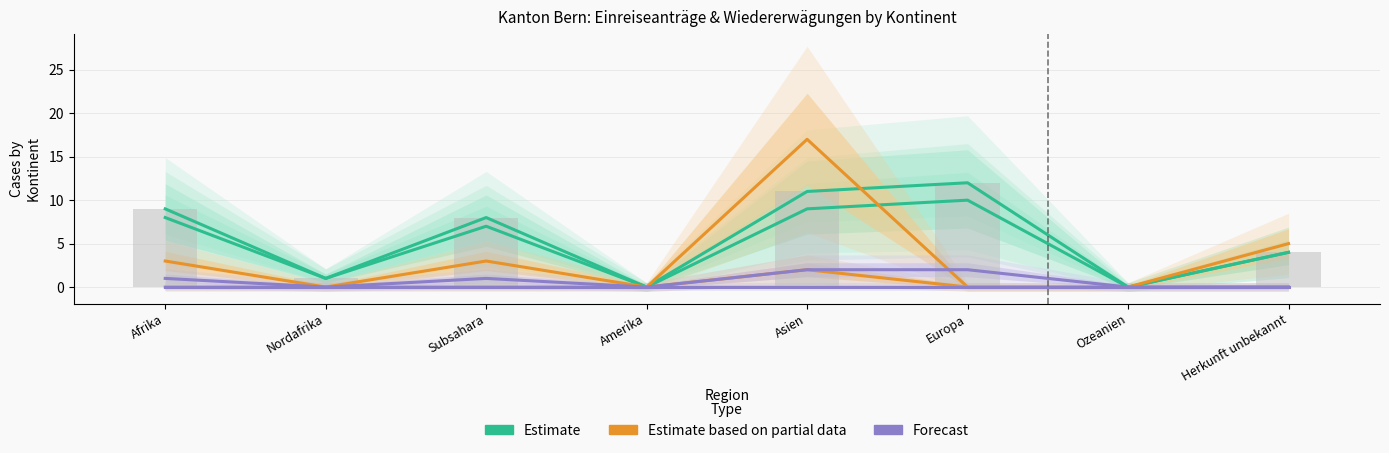

Reading right to left, what are all the values shown in this chart?

Estimate: Herkunft unbekannt=4	Ozeanien=0	Europa=12	Asien=11	Amerika=0	Subsahara=8	Nordafrika=1	Afrika=9
Estimate based on partial data: Herkunft unbekannt=5	Ozeanien=0	Europa=0	Asien=17	Amerika=0	Subsahara=3	Nordafrika=0	Afrika=3
Forecast: Herkunft unbekannt=0	Ozeanien=0	Europa=2	Asien=2	Amerika=0	Subsahara=1	Nordafrika=0	Afrika=1
Observed (bar): Herkunft unbekannt=4	Ozeanien=0	Europa=12	Asien=11	Amerika=0	Subsahara=8	Nordafrika=1	Afrika=9